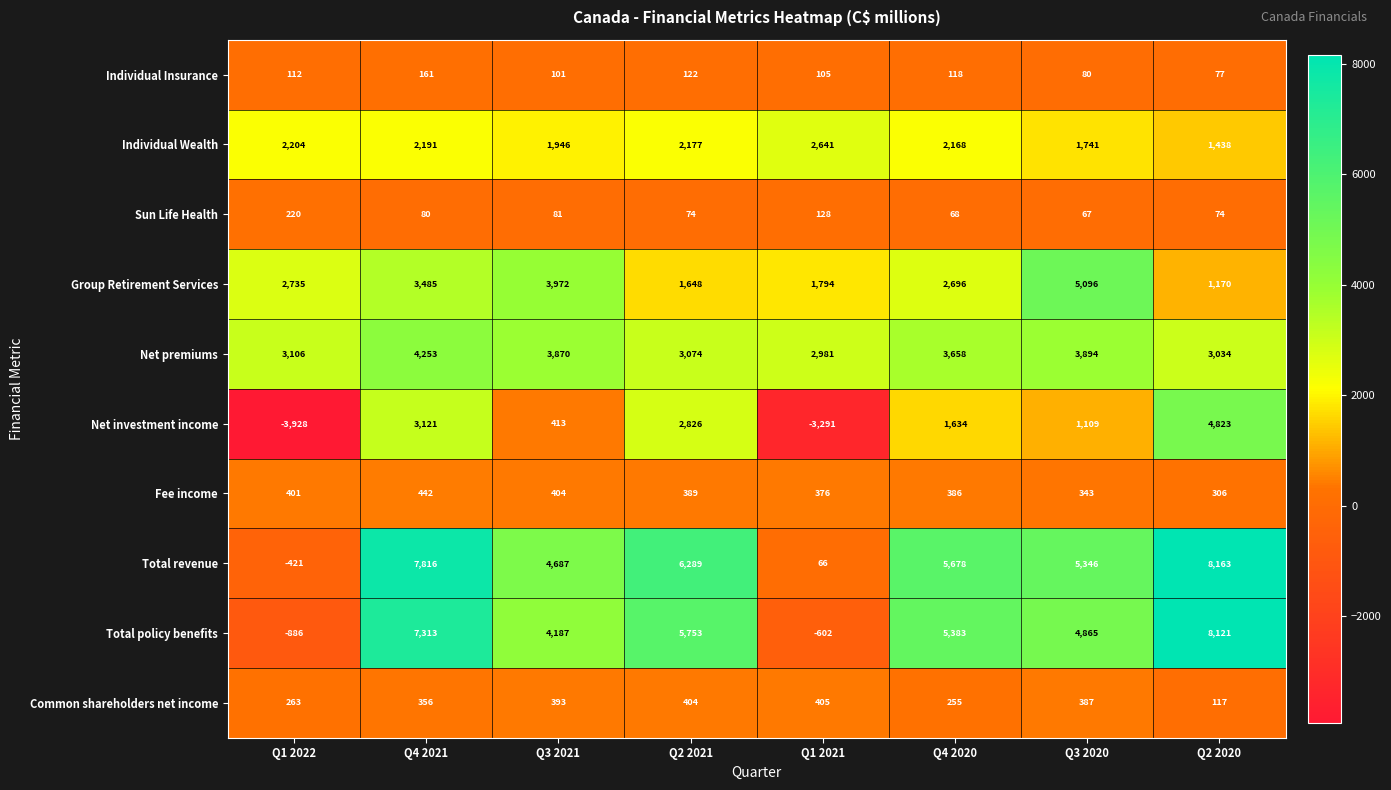

Which series changed the most between Q1 2022 and Q1 2021?

Group Retirement Services